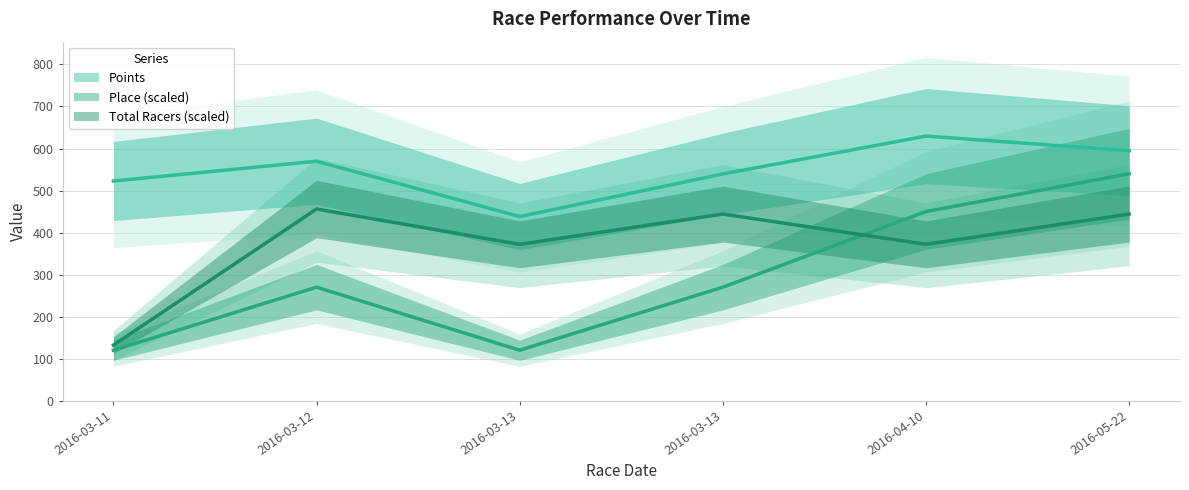

What is the difference between the highest and lowest values at 2016-04-10?

257.5